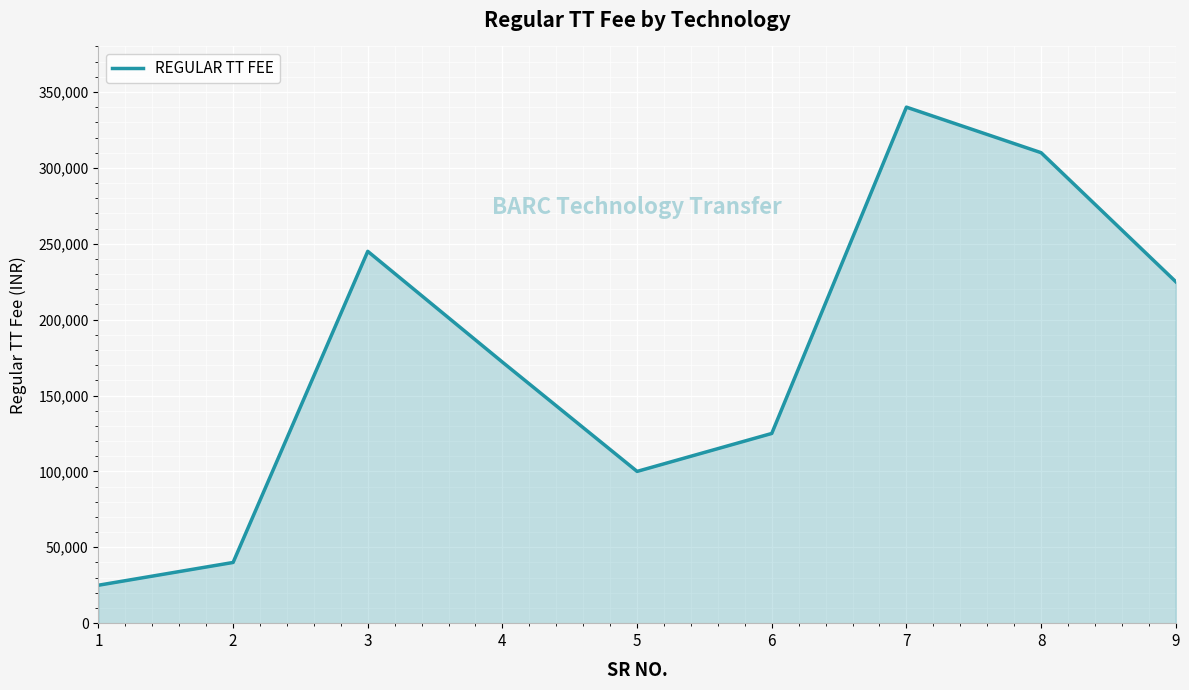

Rank the categories by value from highest to lowest.

7, 8, 3, 9, 4, 6, 5, 2, 1